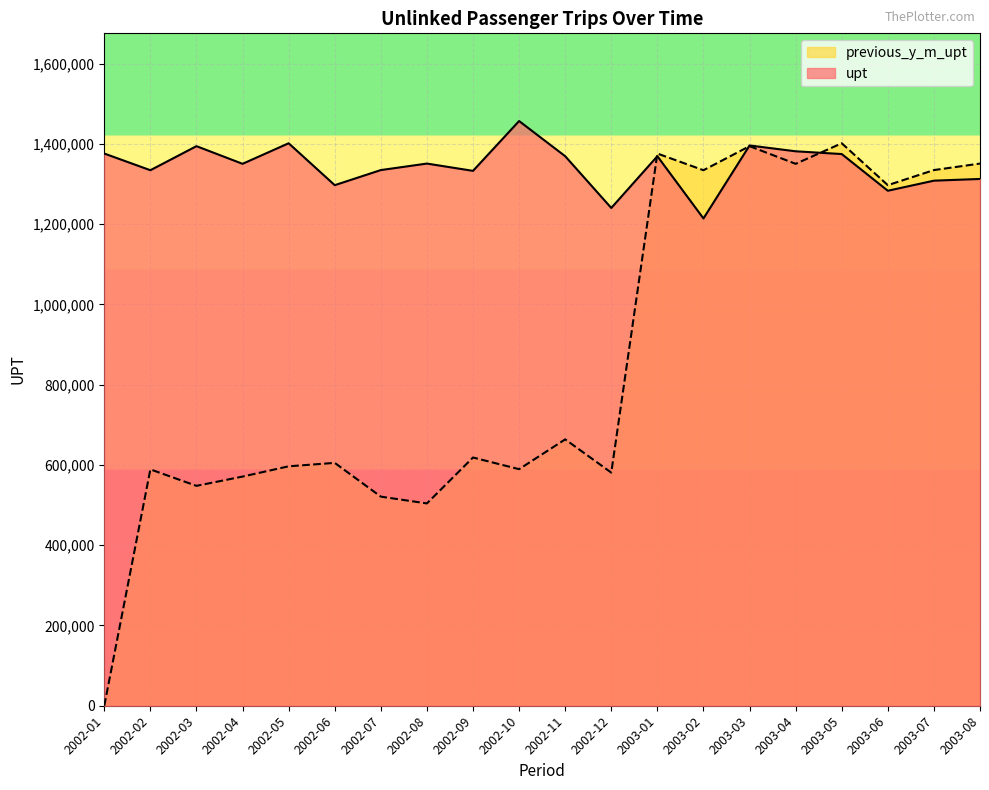

True or false: previous_y_m_upt has more than 0 points higher than both neighbors.

True